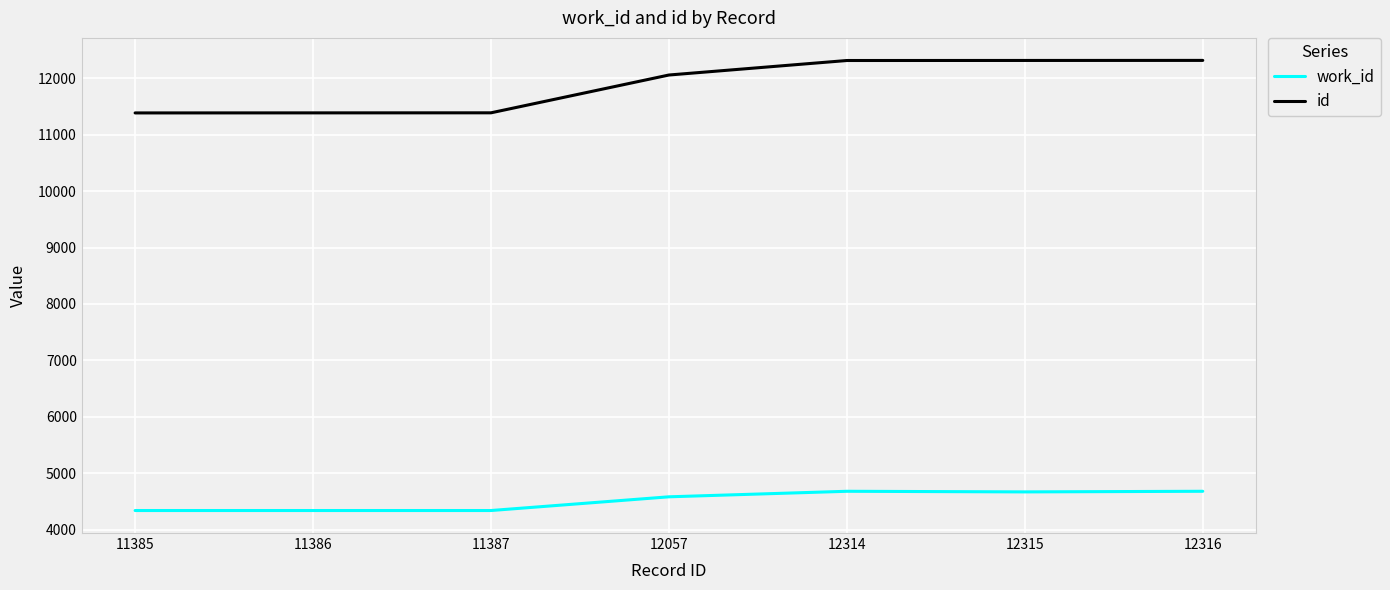

What is the difference between the id values at 12057 and 11386?

671